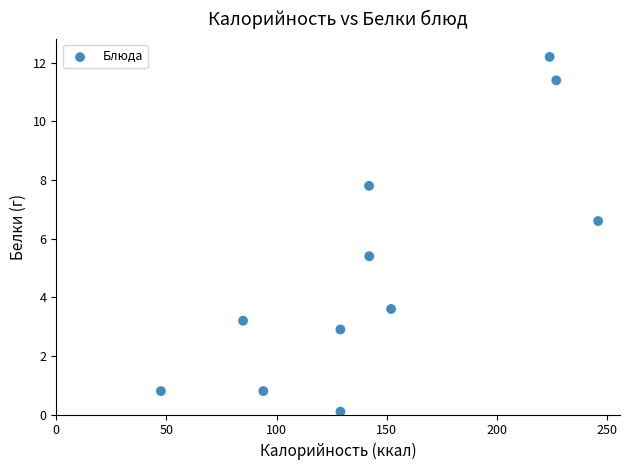

What is the average Y value?

5.0